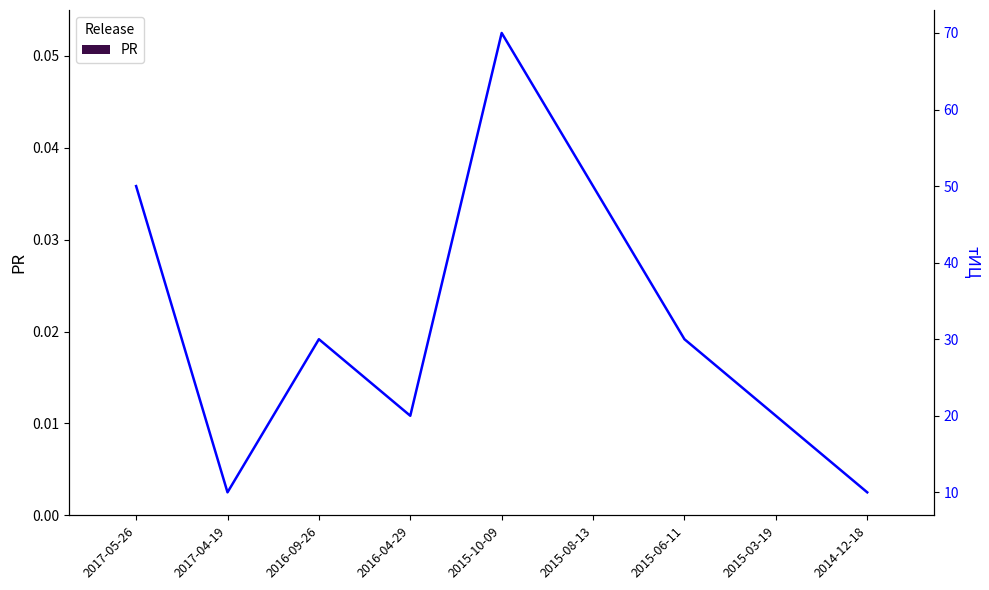

Reading left to right, transcribe all the data shown in this chart.

PR: 0	0	0	0	0	0	0	0	0
тИЦ: 50	10	30	20	70	50	30	20	10